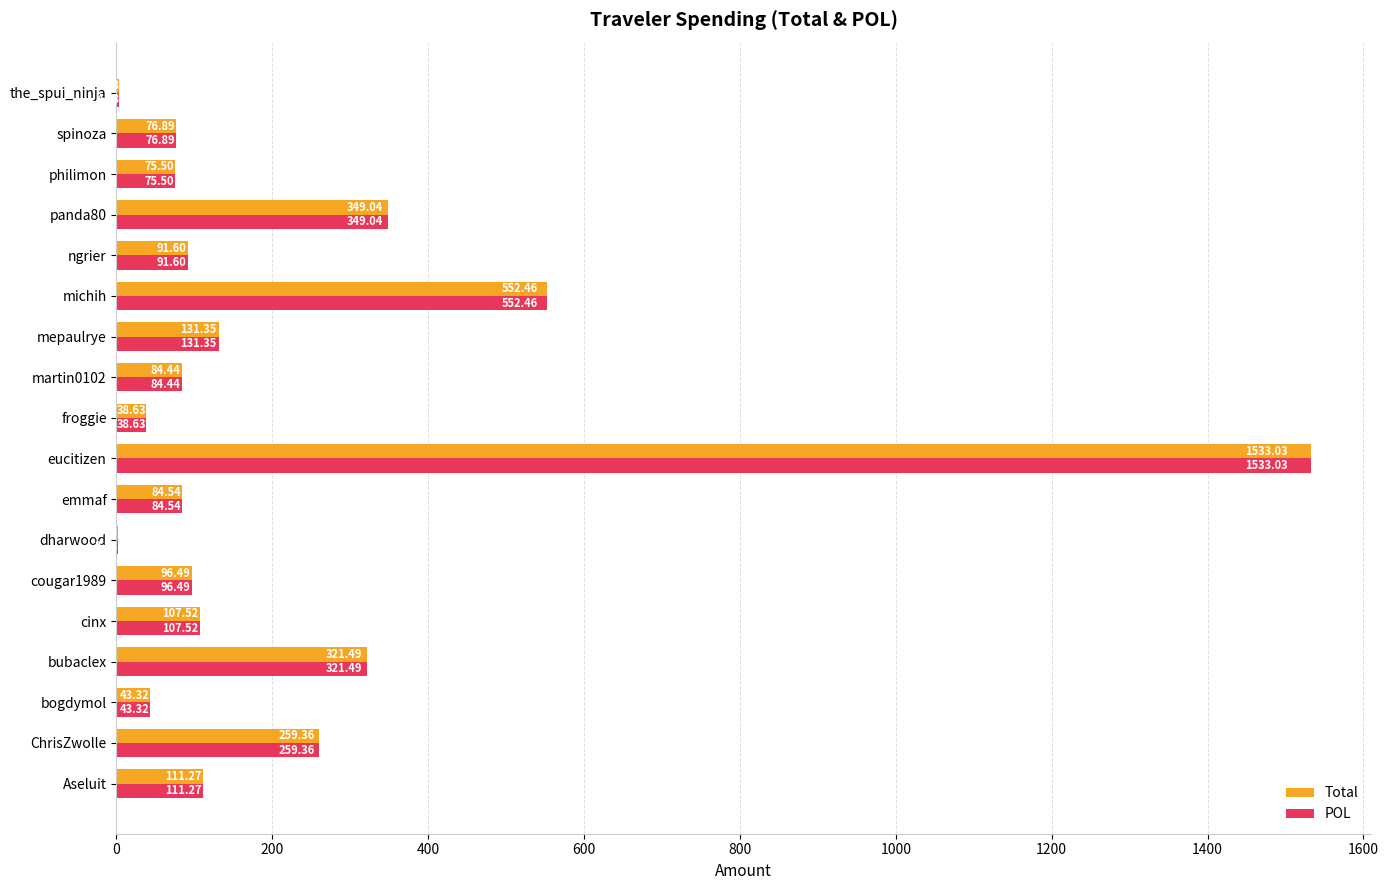

At which category is the sum across all series the highest?

eucitizen